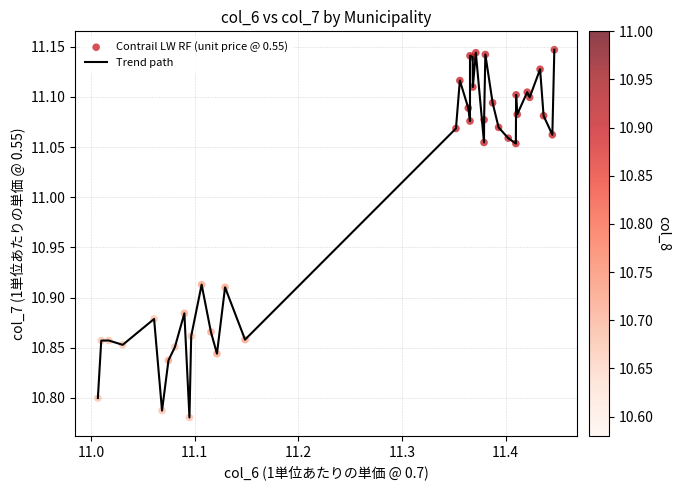

What is the difference between the maximum and minimum values?

0.4